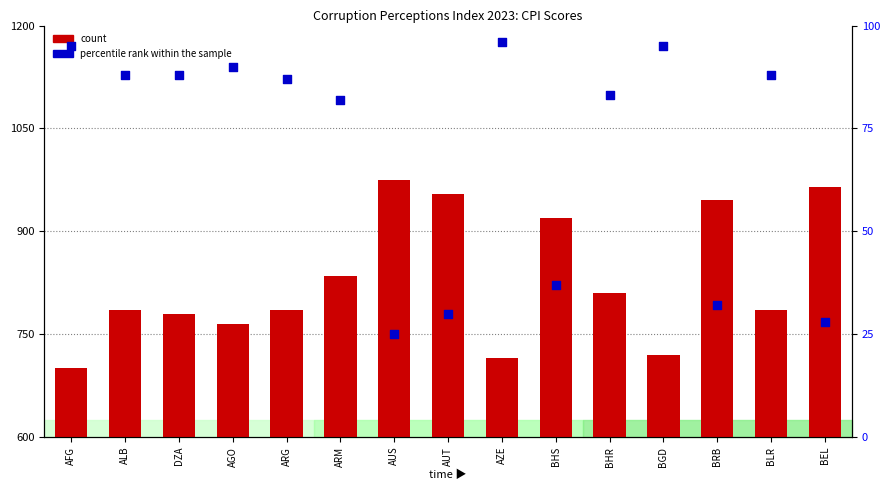

Is the value of percentile rank within the sample at BHR greater than the value of count at AZE?

No